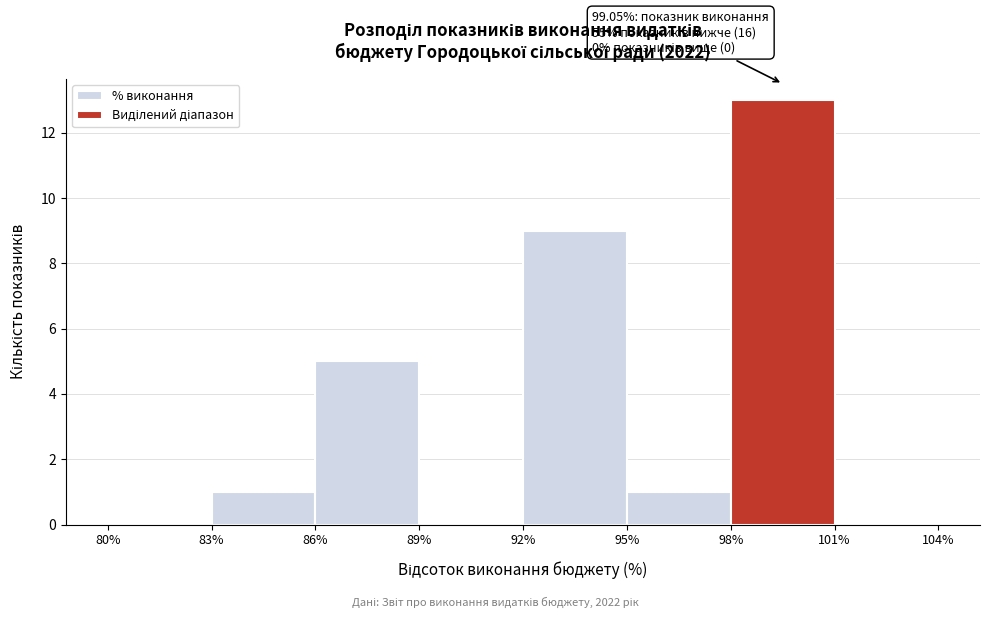

Which range on the x-axis has the tallest bar?

98% to 101%